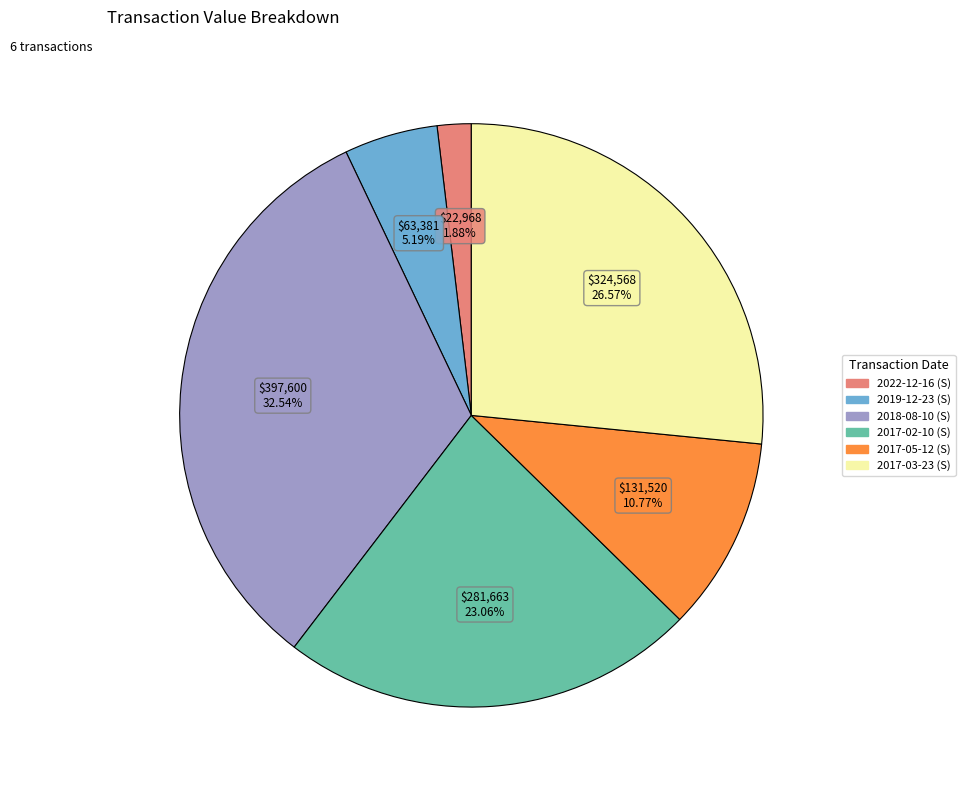

To the nearest percent, what percentage of the pie is 2017-05-12 (S)?

11%